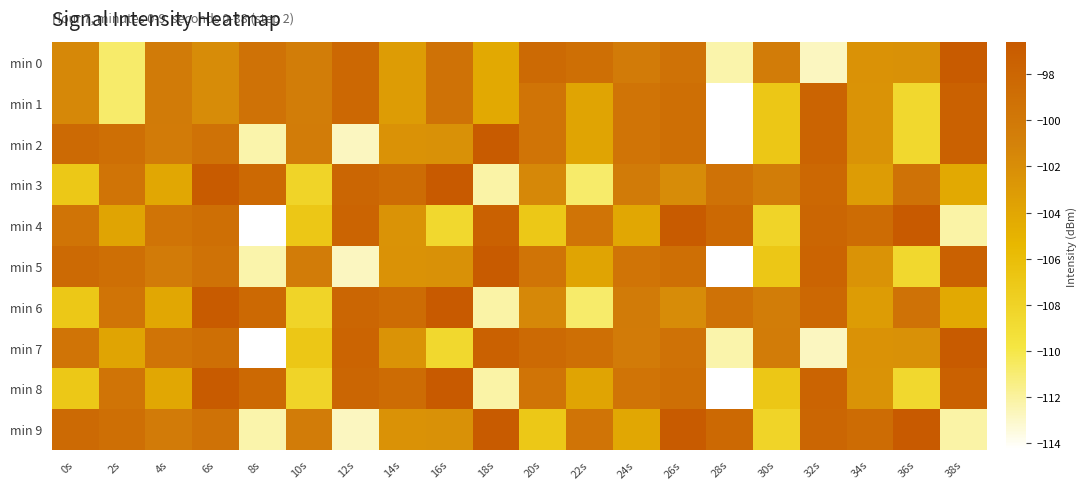

Which category has the highest value across all series?

16s